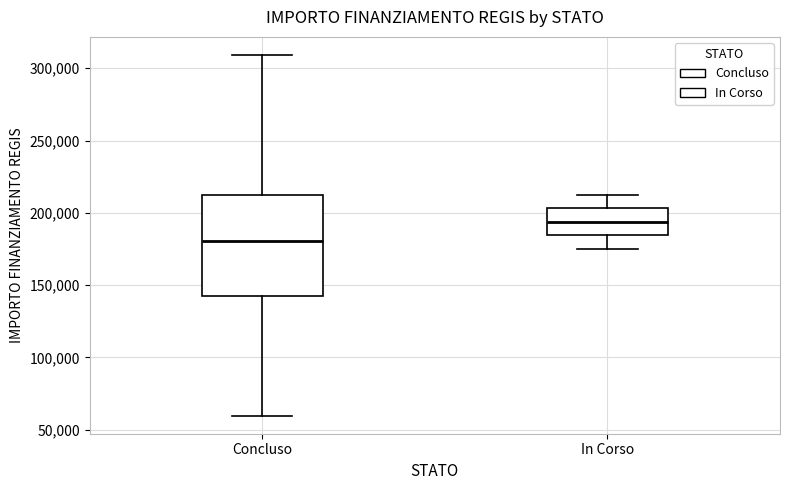

Where does the upper whisker of the box for Concluso end on the y-axis? The values are not printed on the chart, so give them approximately, as read against the axis.

310000